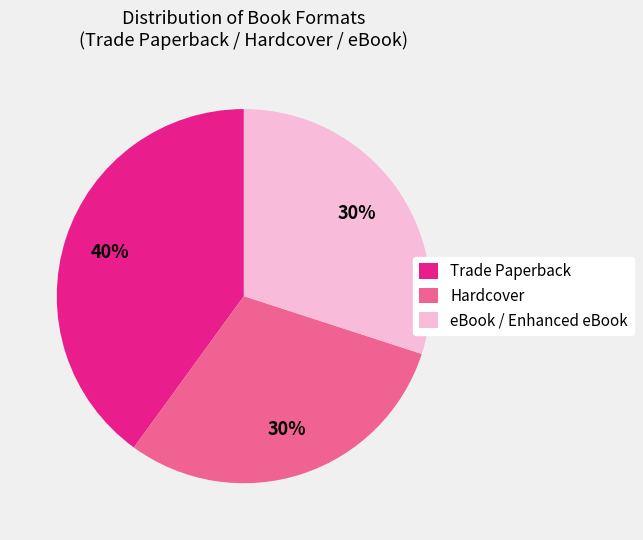

To the nearest percent, what is the difference between the largest and smallest slice percentages?

10%